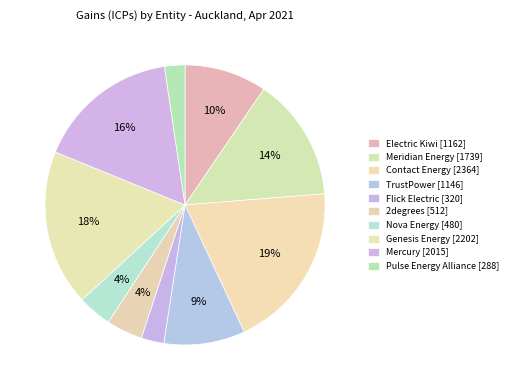

Which slice is the smallest?

Pulse Energy Alliance [288]